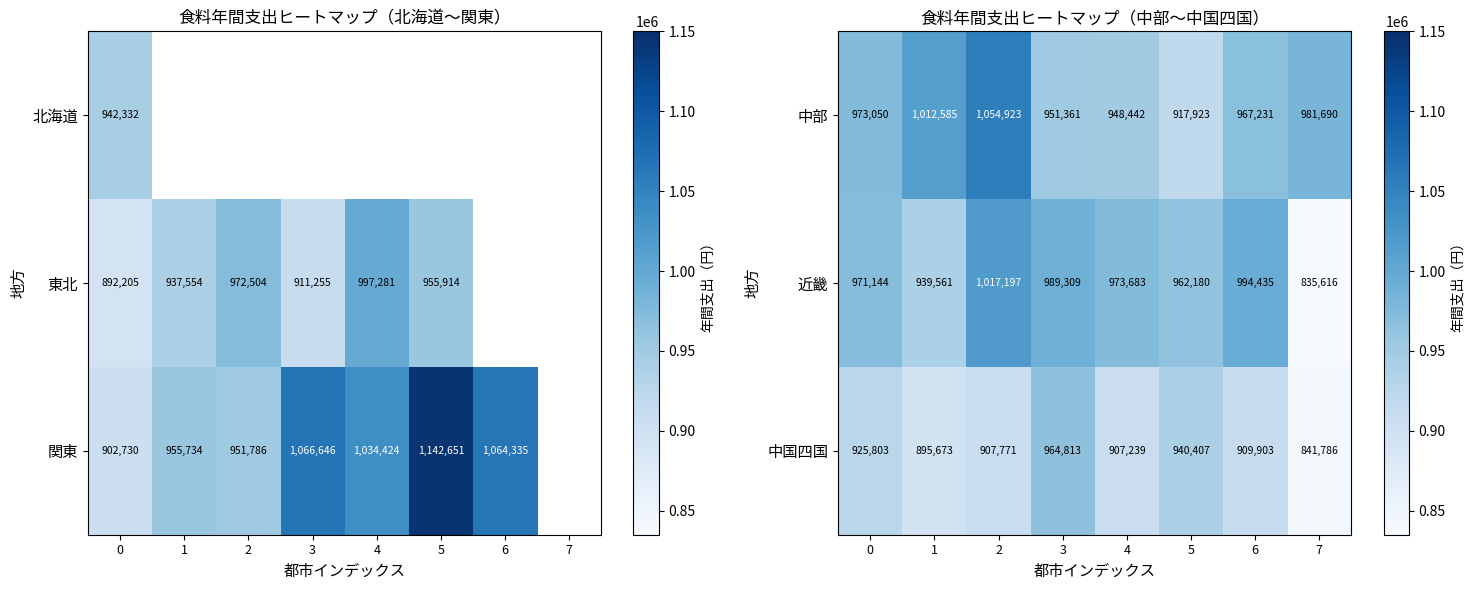

Is it true that 近畿 equals 973683 at 4?

True